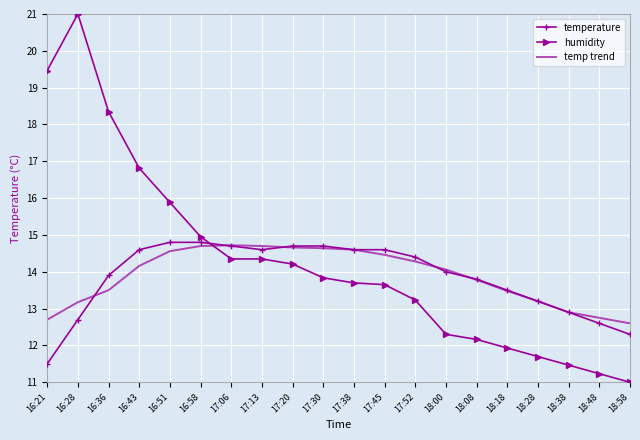

At which label is temperature closest to 13?

18:38